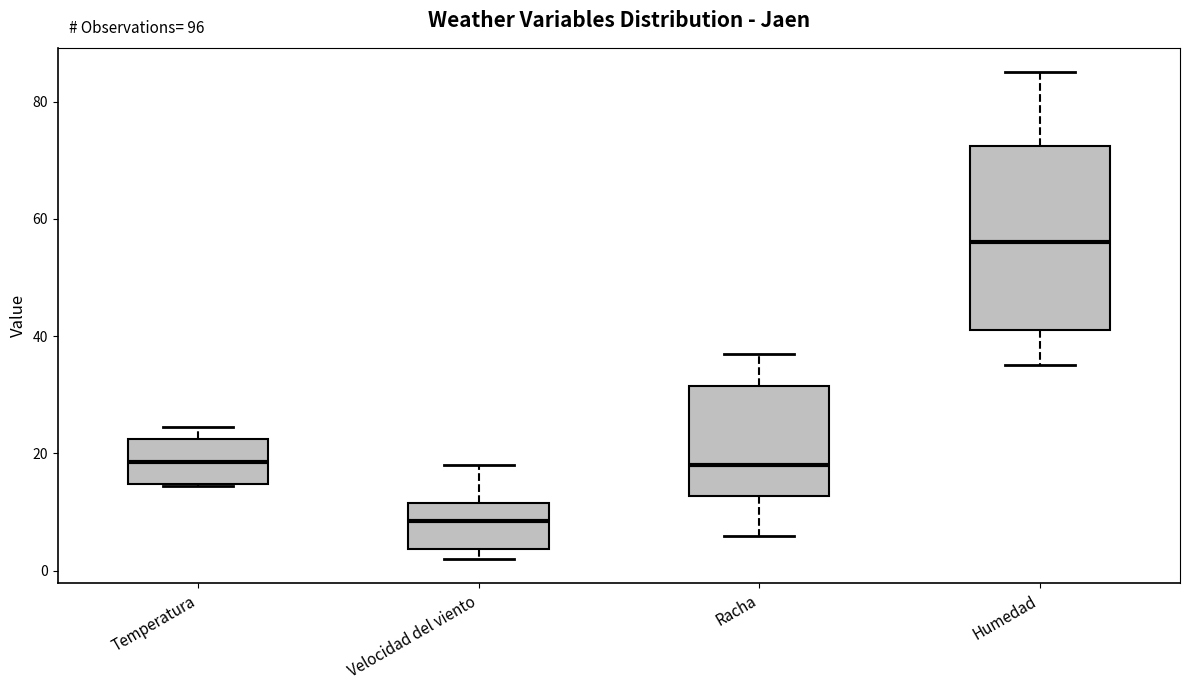

Reading left to right, transcribe this box plot: for each box, give where its median line is, the range the box spans, and where its two whiskers end, as read against the y-axis. The values are not printed on the chart, so give them approximately, as read against the axis.

Temperatura: median 18, box 14 to 22, whiskers 14 to 24
Velocidad del viento: median 8, box 4 to 12, whiskers 2 to 18
Racha: median 18, box 12 to 32, whiskers 6 to 38
Humedad: median 56, box 42 to 72, whiskers 36 to 86